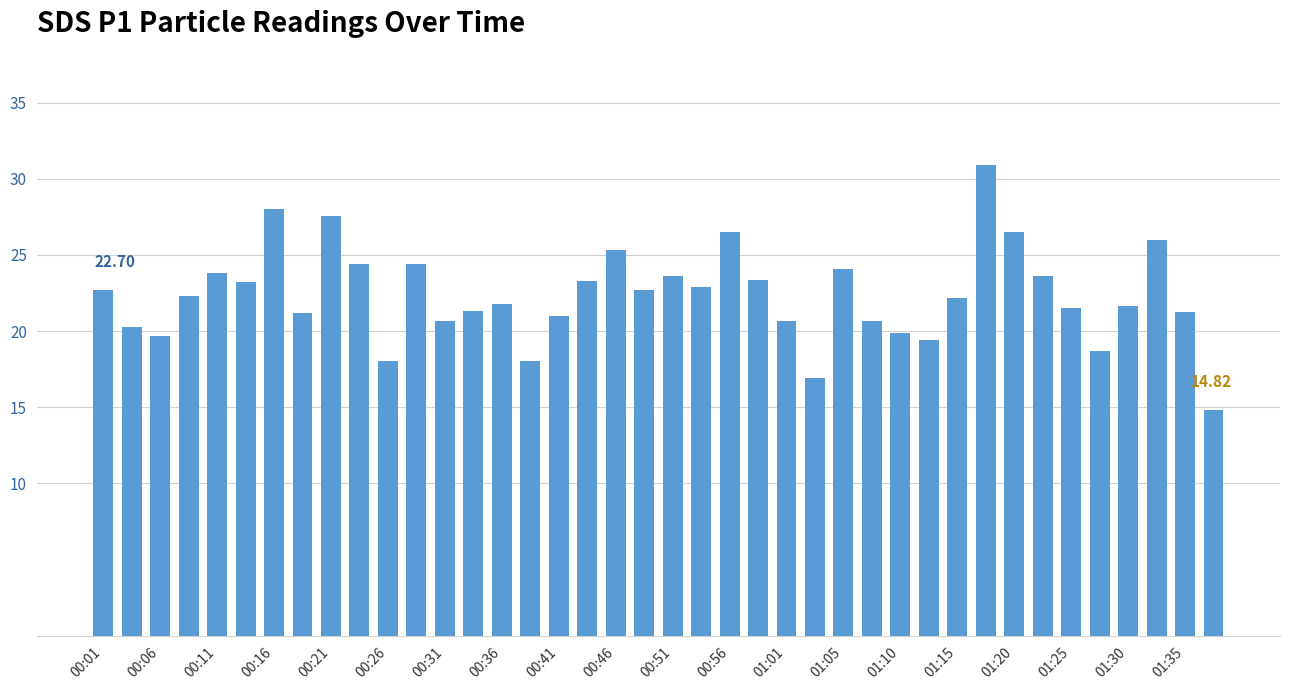

What is the sum of all values?

894.8